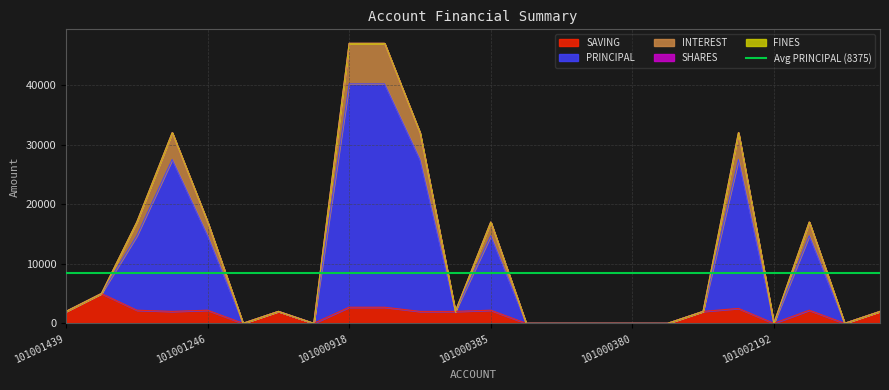

Is it true that SAVING equals 2200 at 101001246?

True